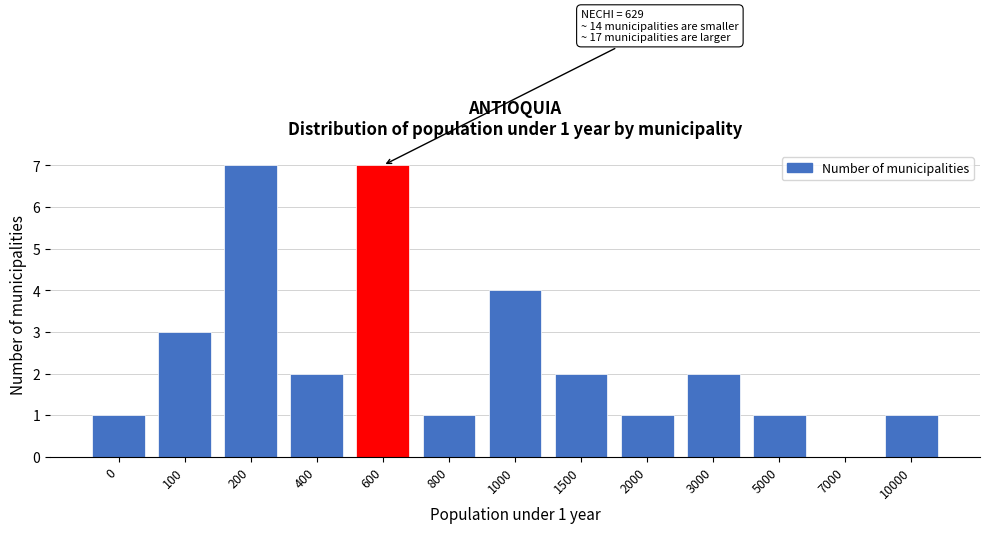

Reading left to right, transcribe all the data shown in this chart.

0=1	100=3	200=7	400=2	600=7	800=1	1000=4	1500=2	2000=1	3000=2	5000=1	7000=0	10000=1